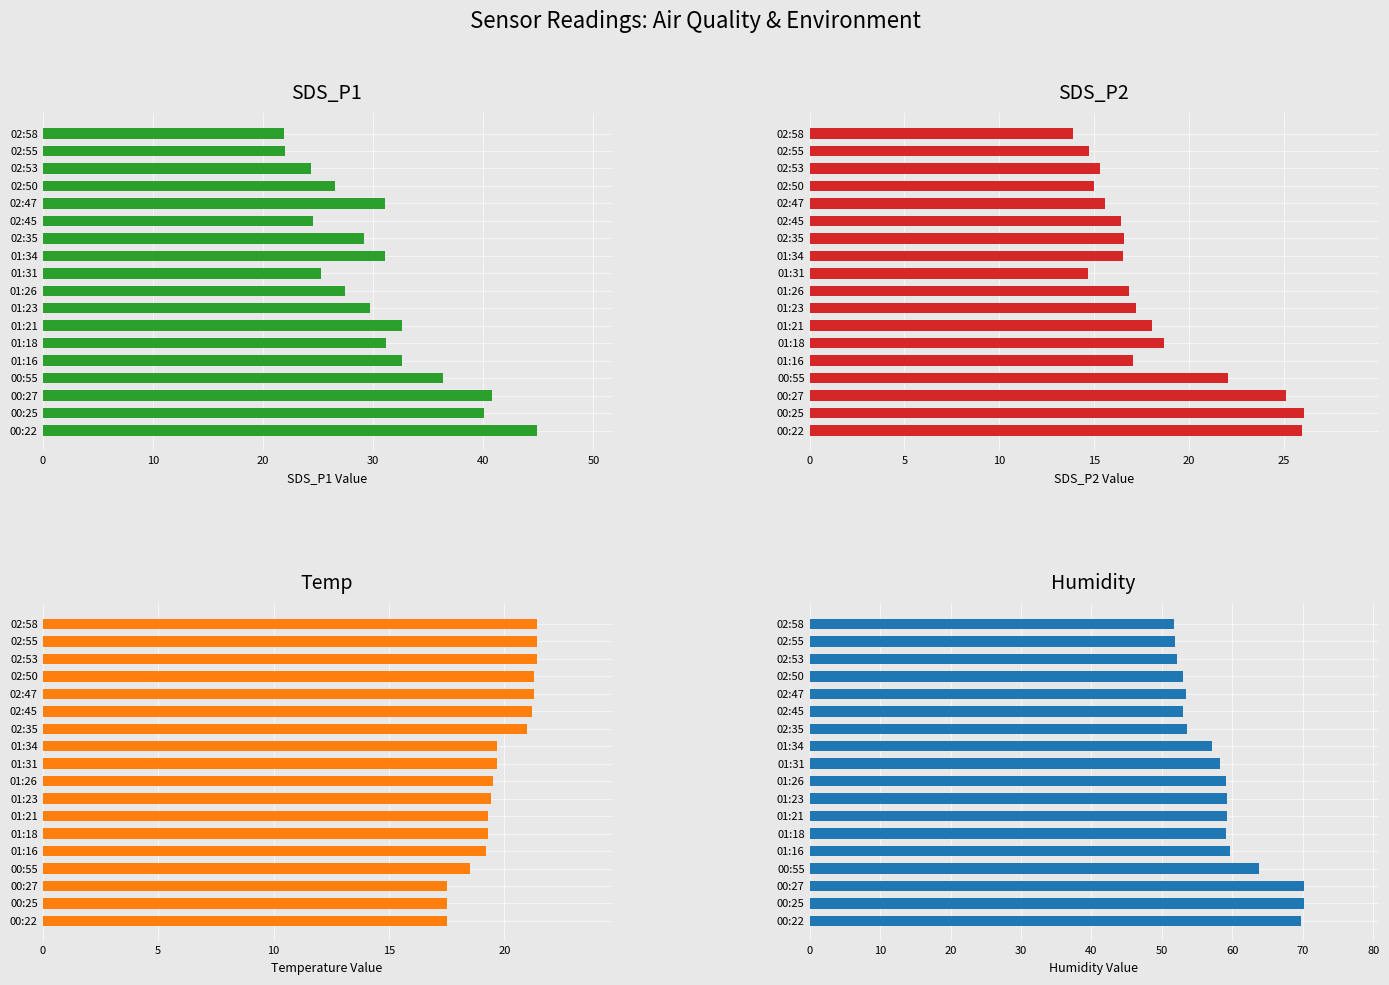

Which series has the largest total across all categories?

Humidity